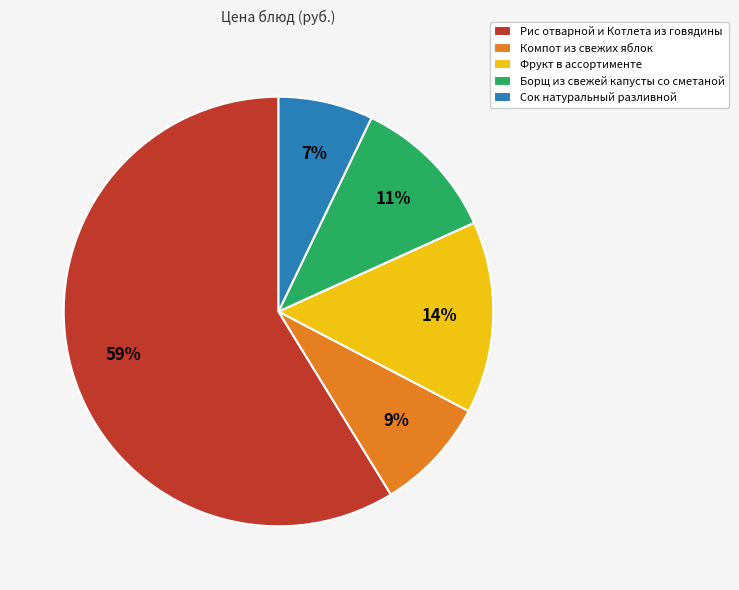

How many segments does this pie chart have?

5